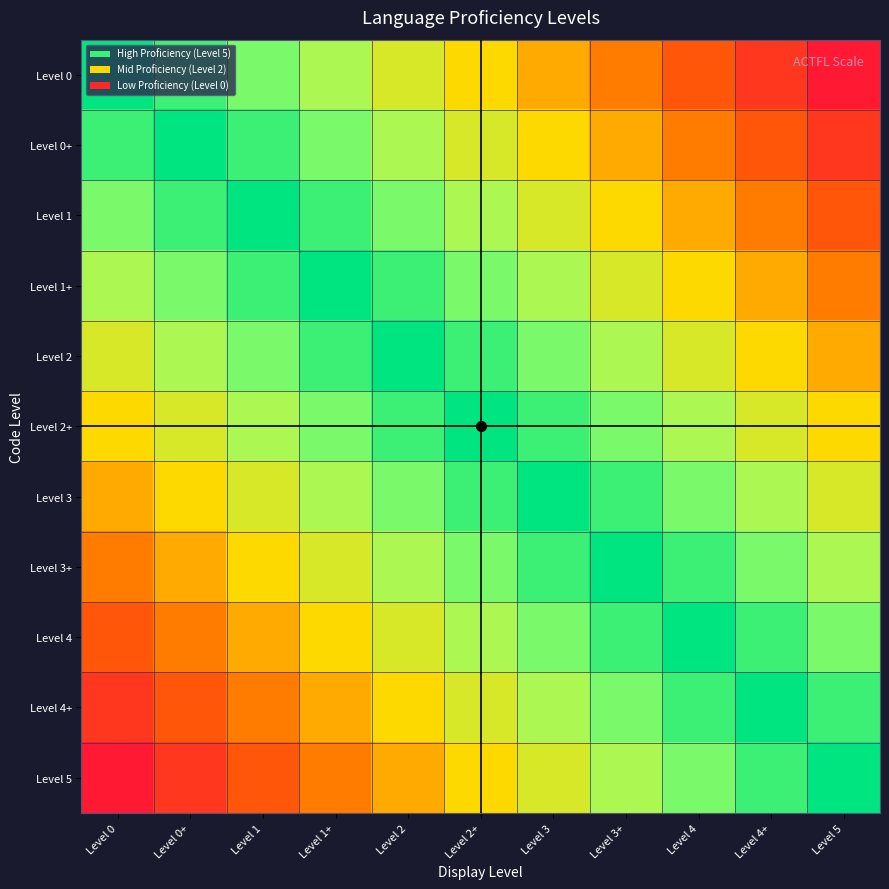

Between Level 1+ and Level 2+, which is larger?

Level 1+